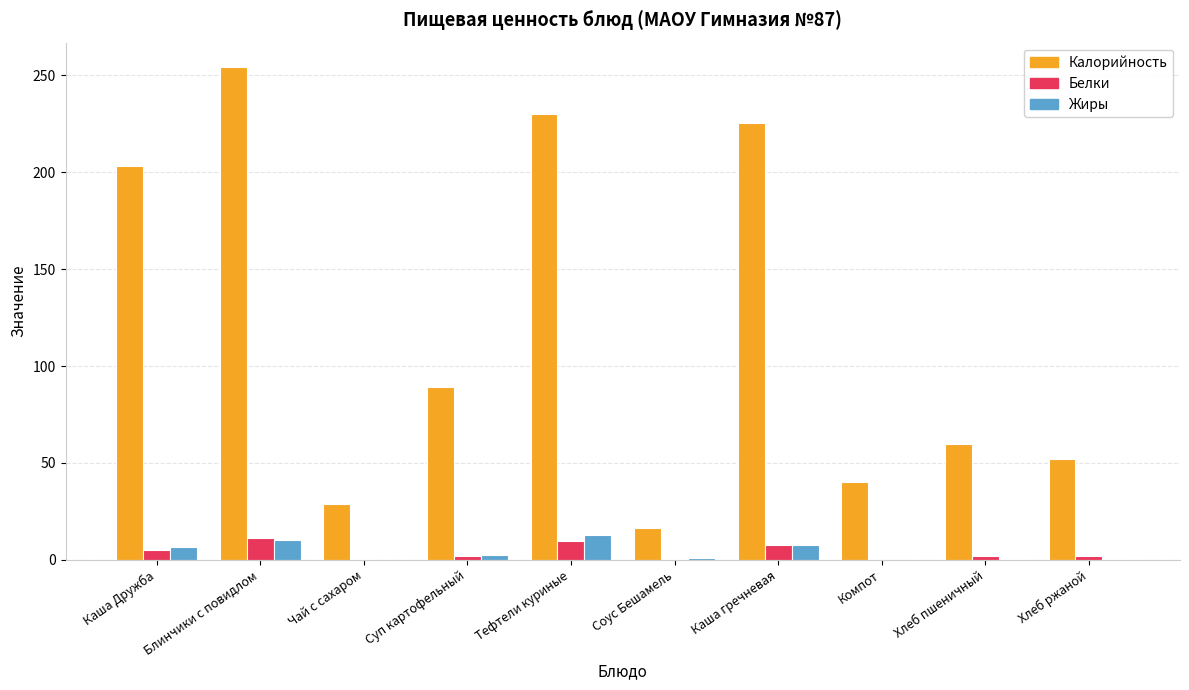

Is the value of Жиры at Чай с сахаром greater than the value of Калорийность at Хлеб ржаной?

No